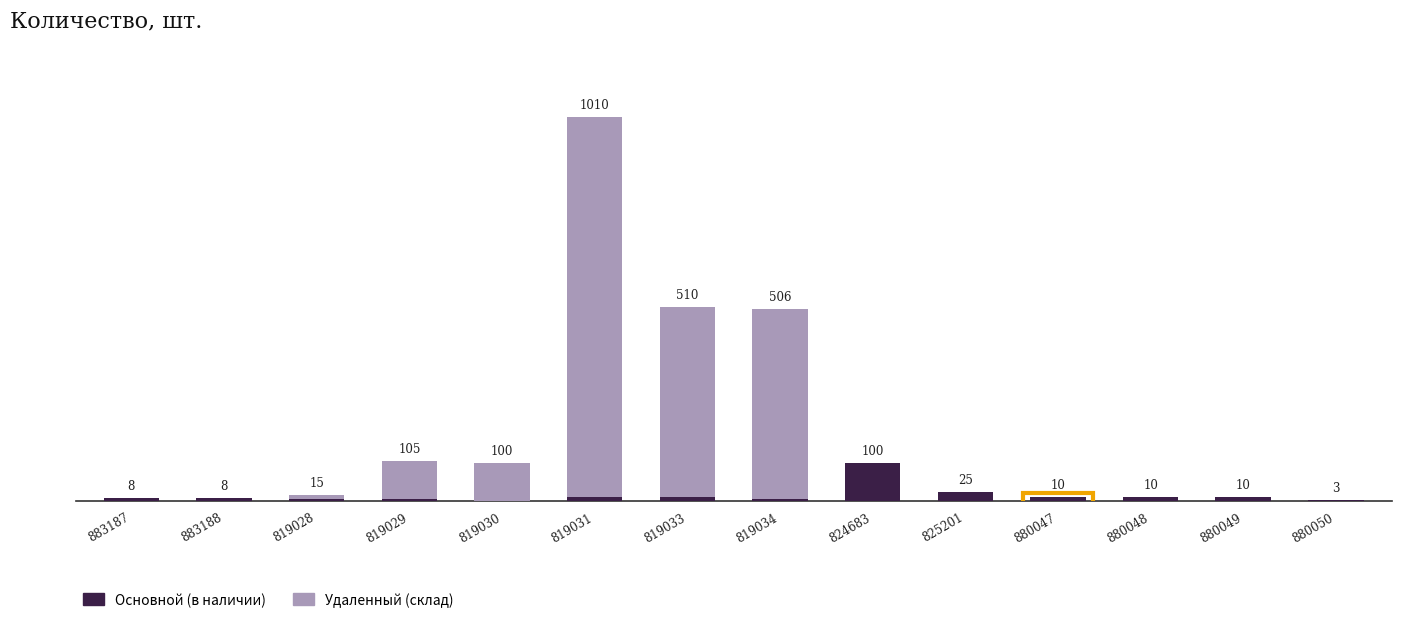

What are all the series names shown in the legend?

Основной (в наличии), Удаленный (склад)